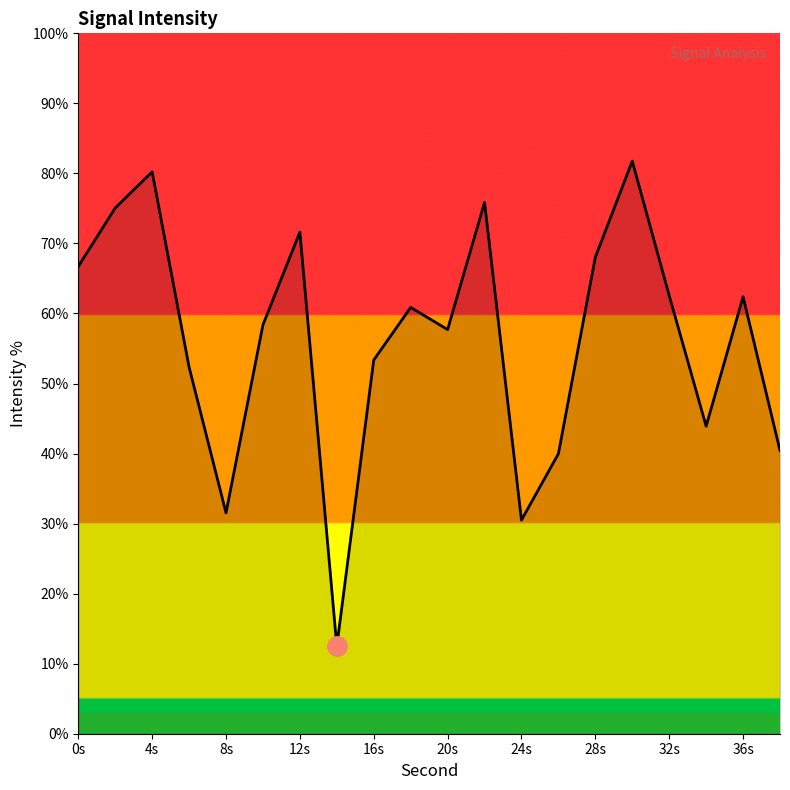

What is the smallest value displayed?

12.5